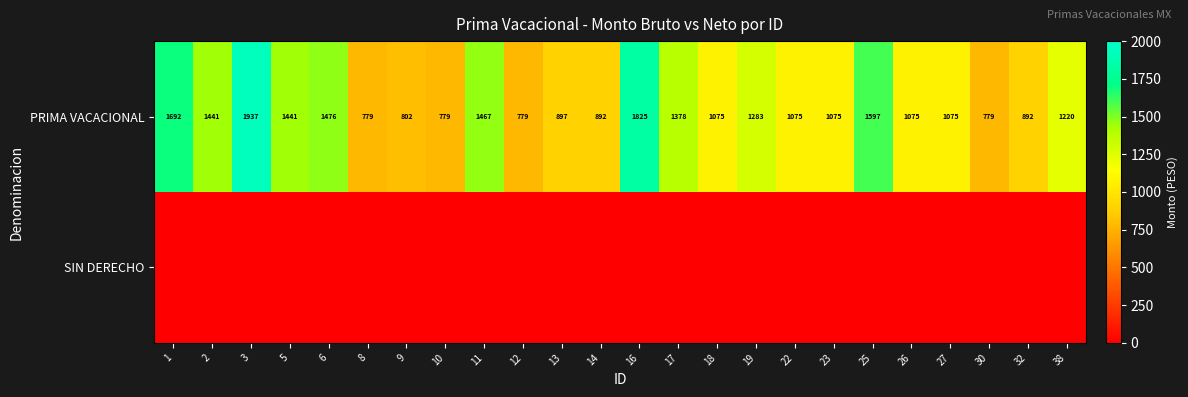

What is the total value across all series at 18?

1075.2